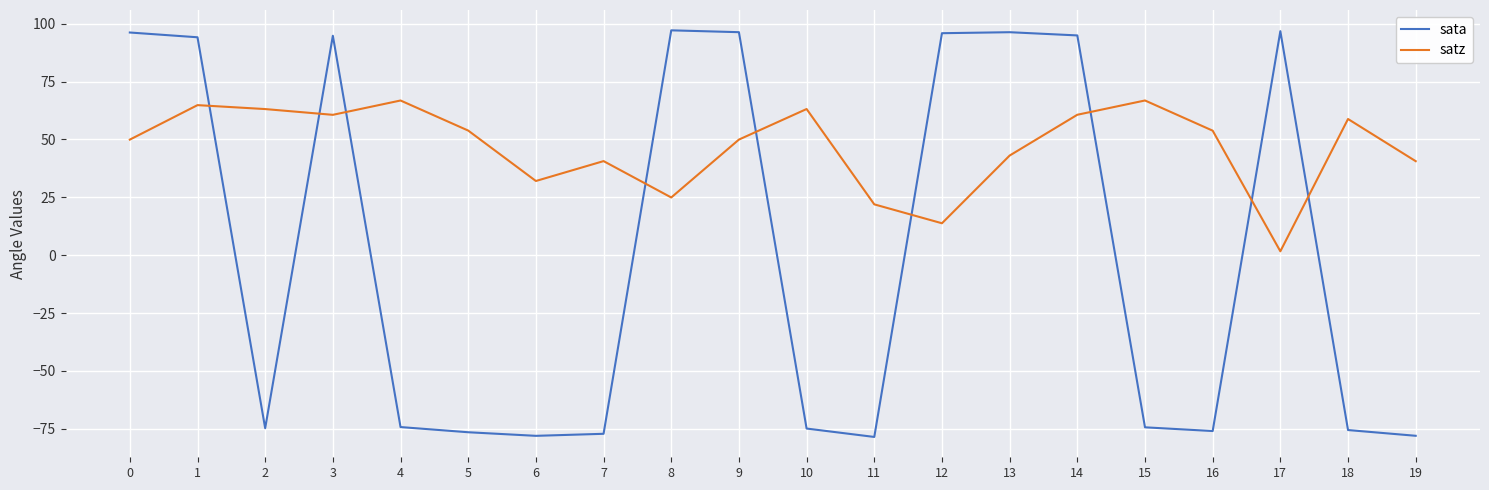

How many interior local valleys does the satz series have?

5